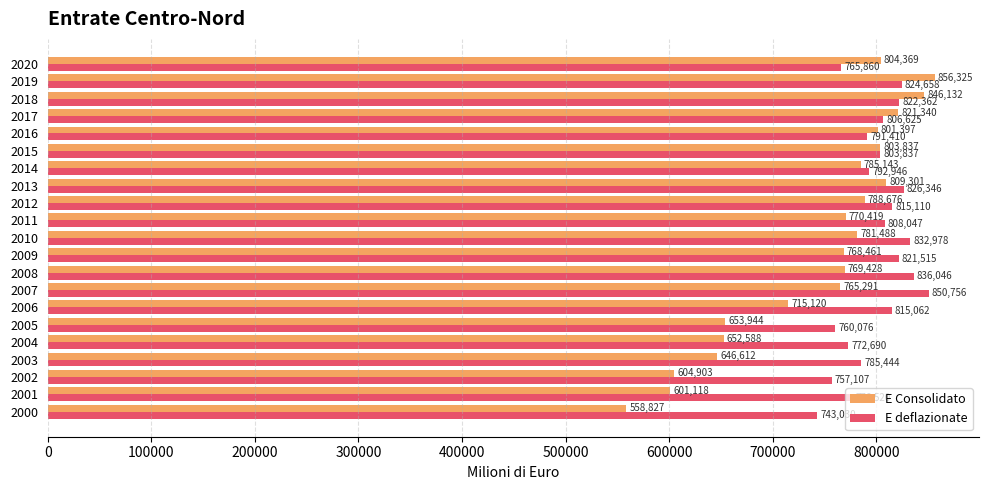

The value of E Consolidato at 2007 is 1010674.7. True or false?

False